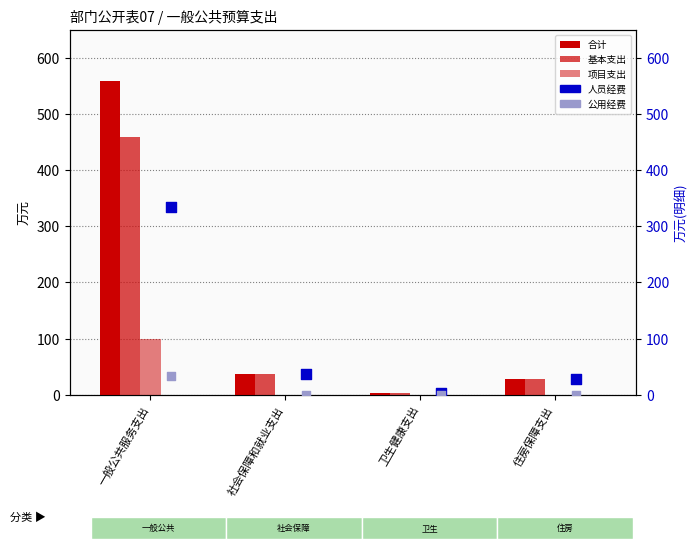

At how many categories does at least one series exceed 107?

1